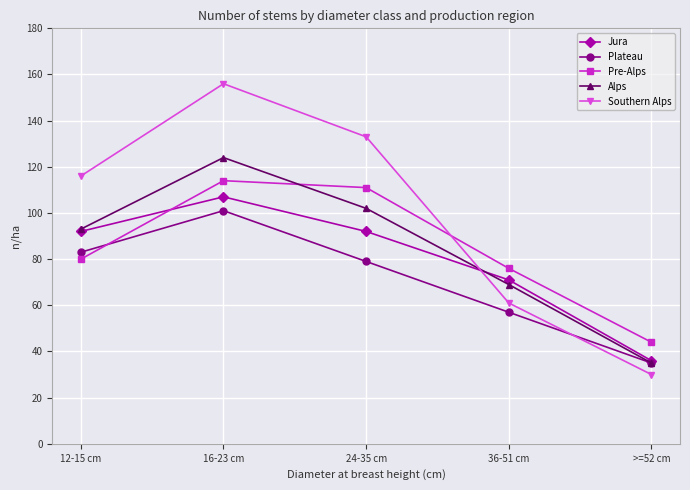

Count the number of categories in the chart.

5